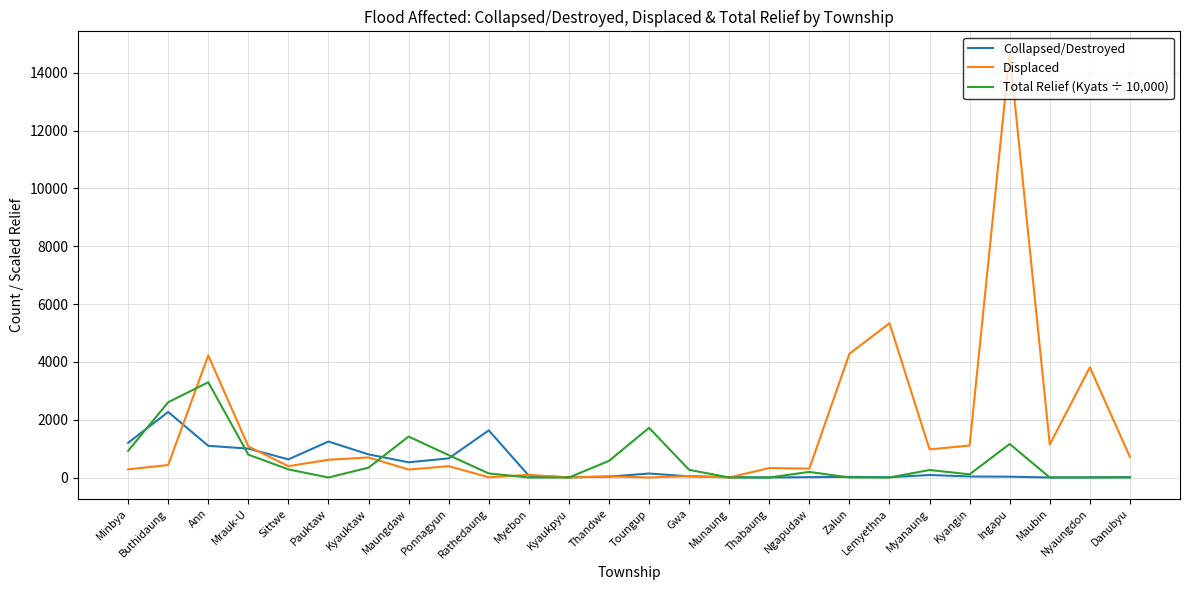

What position from the right is Myebon?

16